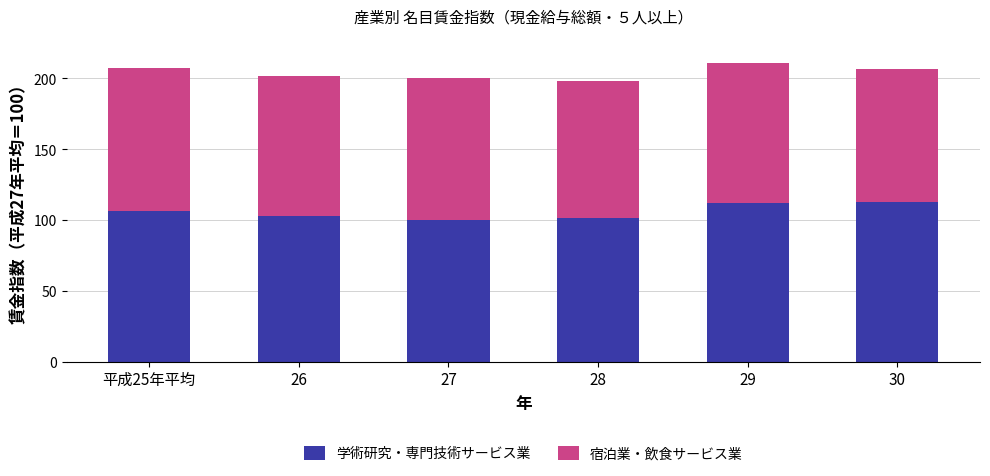

What is the total value across all series at 28?

197.9